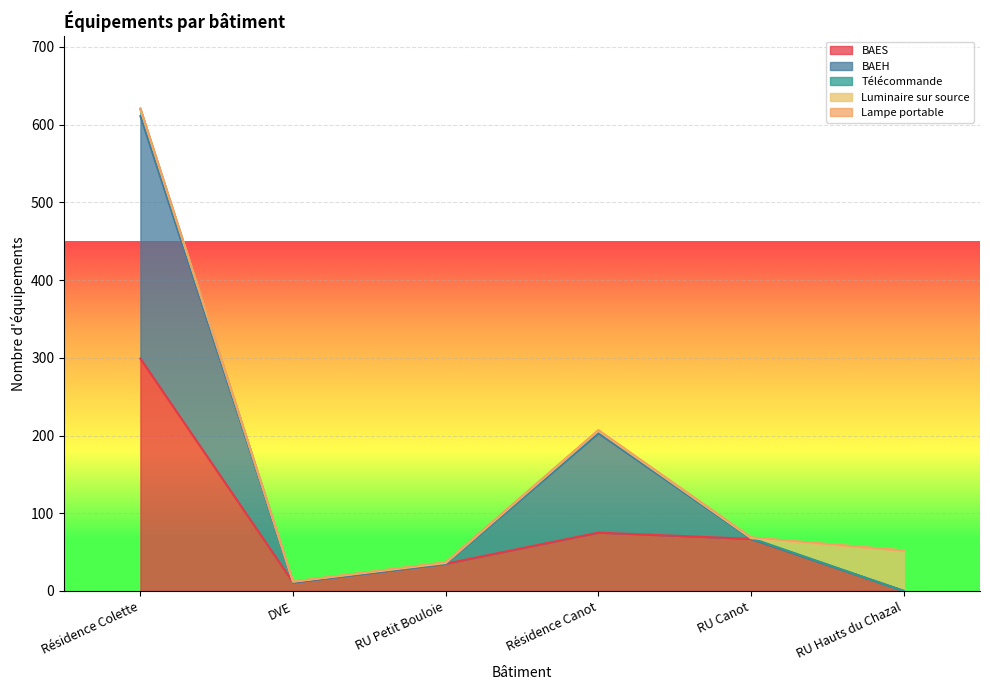

What is the label of the 5th point from the right?

DVE